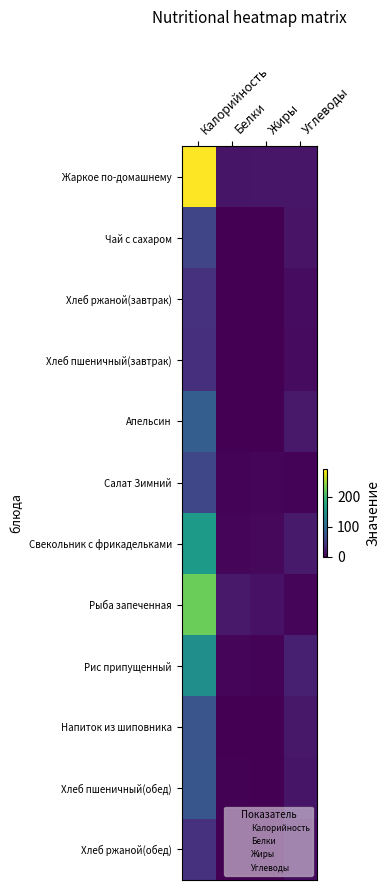

What is the average value of the Жаркое по-домашнему series?

86